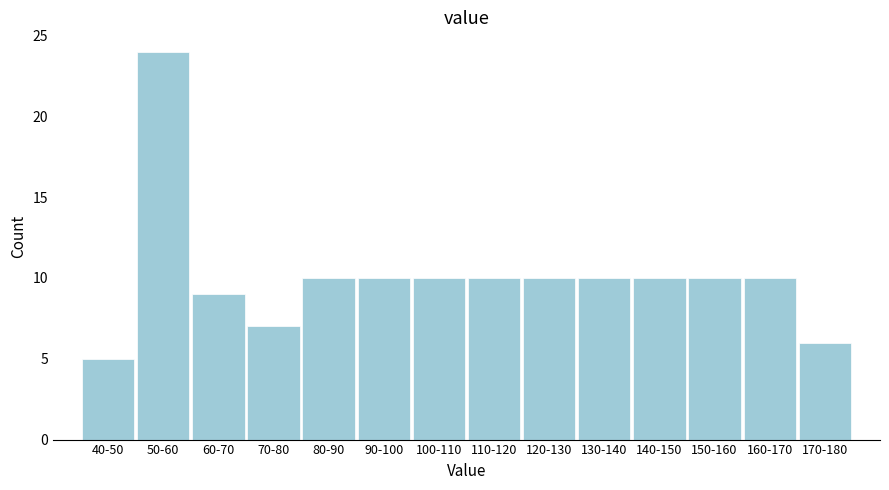

Reading left to right, transcribe all the data shown in this chart.

40-50=5	50-60=24	60-70=9	70-80=7	80-90=10	90-100=10	100-110=10	110-120=10	120-130=10	130-140=10	140-150=10	150-160=10	160-170=10	170-180=6